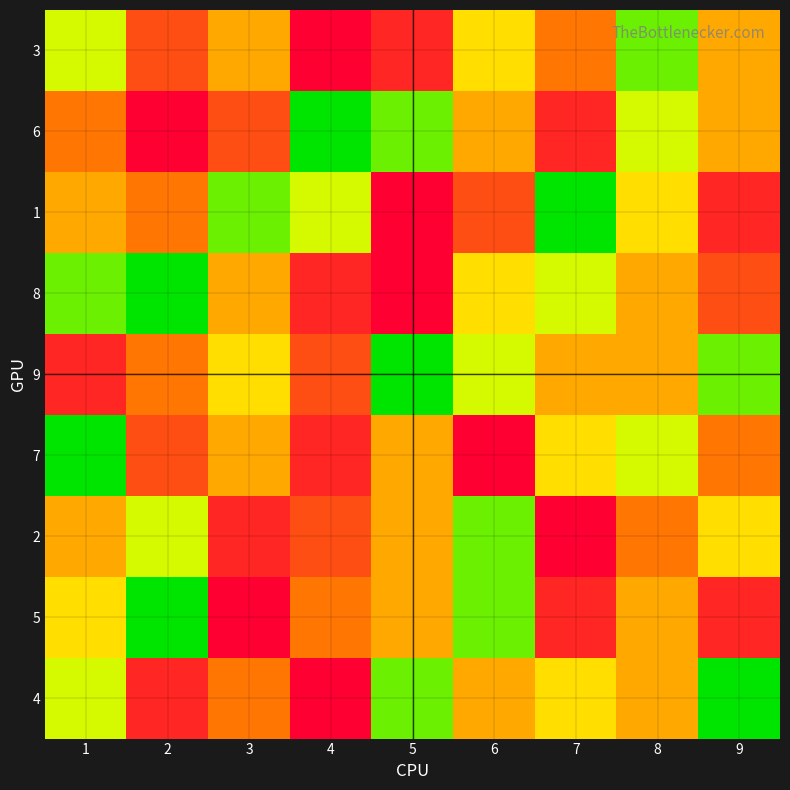

Reading left to right, transcribe all the data shown in this chart.

3: 1=3	2=7	3=5	4=9	5=8	6=4	7=6	8=2	9=5
6: 1=6	2=9	3=7	4=1	5=2	6=5	7=8	8=3	9=5
1: 1=5	2=6	3=2	4=3	5=9	6=7	7=1	8=4	9=8
8: 1=2	2=1	3=5	4=8	5=9	6=4	7=3	8=5	9=7
9: 1=8	2=6	3=4	4=7	5=1	6=3	7=5	8=5	9=2
7: 1=1	2=7	3=5	4=8	5=5	6=9	7=4	8=3	9=6
2: 1=5	2=3	3=8	4=7	5=5	6=2	7=9	8=6	9=4
5: 1=4	2=1	3=9	4=6	5=5	6=2	7=8	8=5	9=8
4: 1=3	2=8	3=6	4=9	5=2	6=5	7=4	8=5	9=1